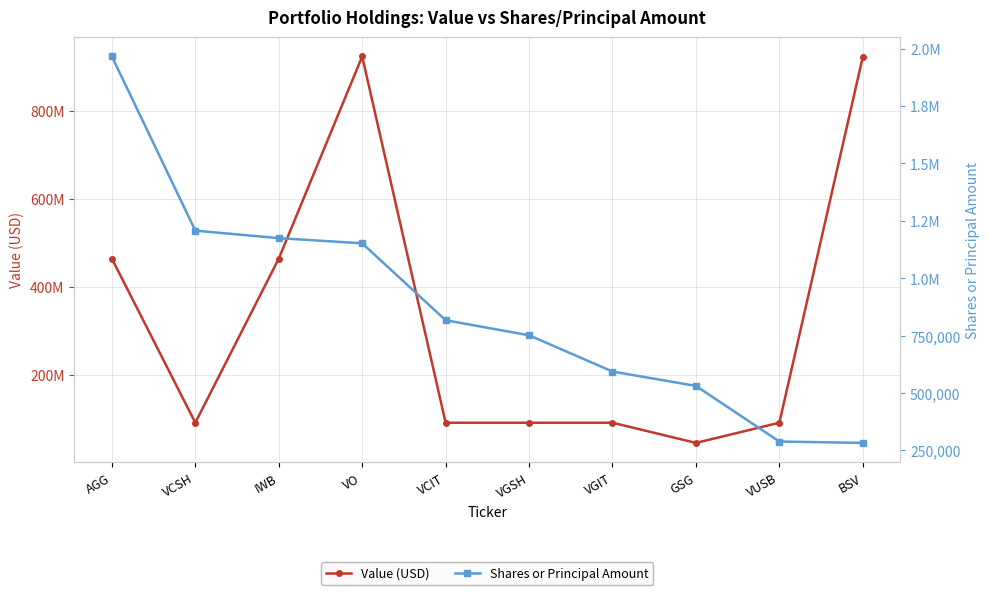

Which category has the lowest value in the Shares or Principal Amount series?

BSV